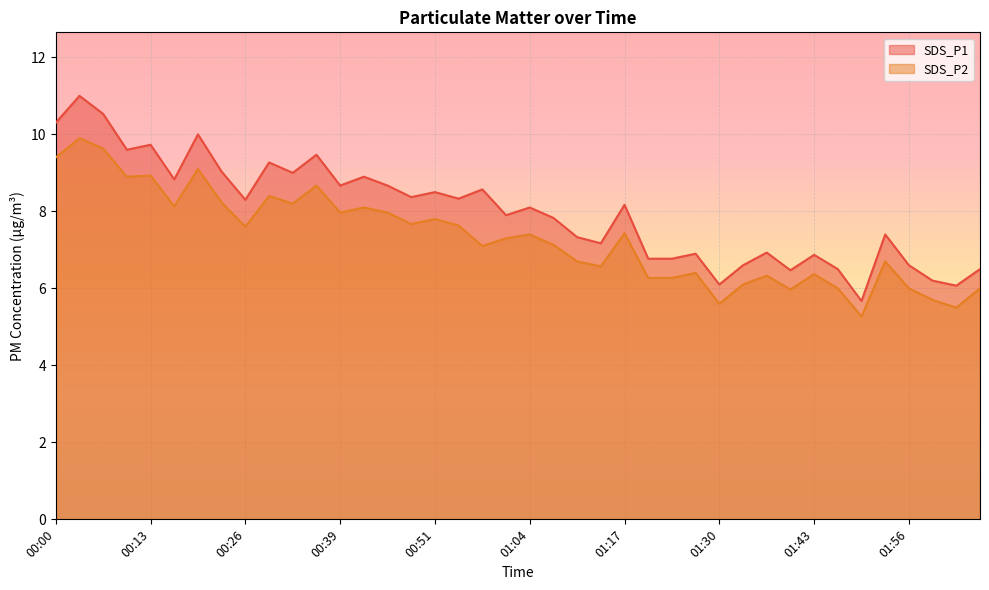

Which label corresponds to the largest value in the chart?

00:04